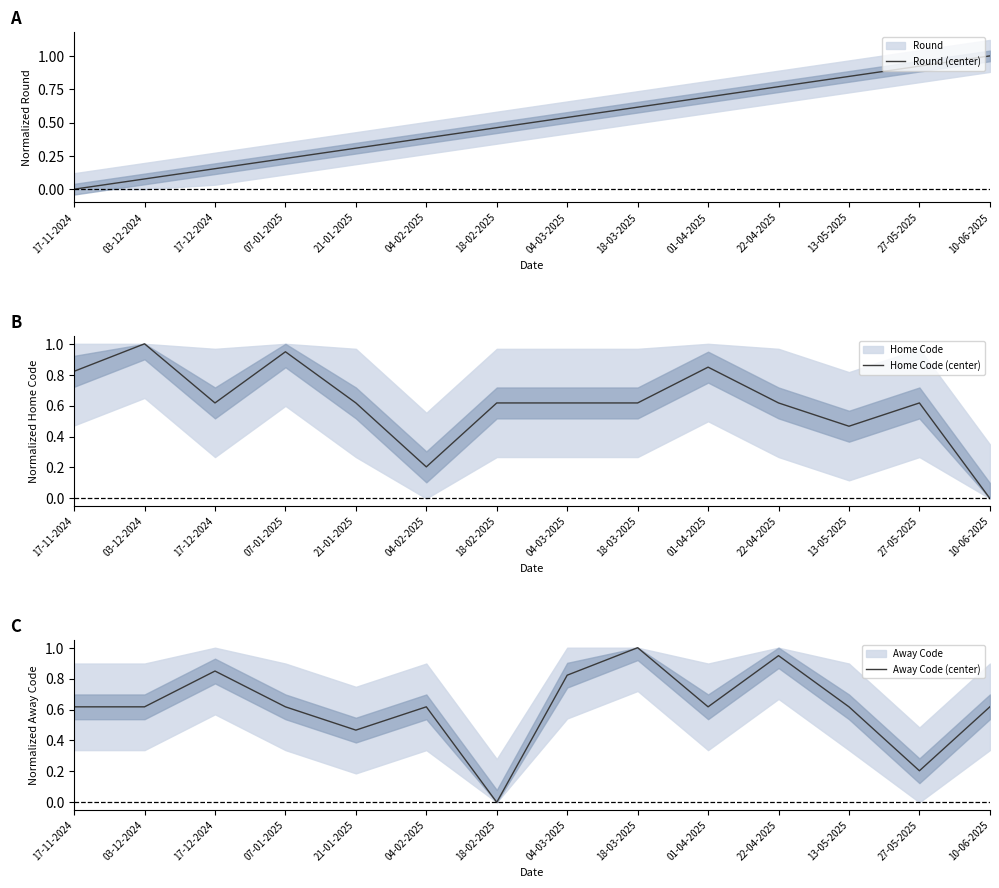

At which category is the sum across all series the highest?

22-04-2025